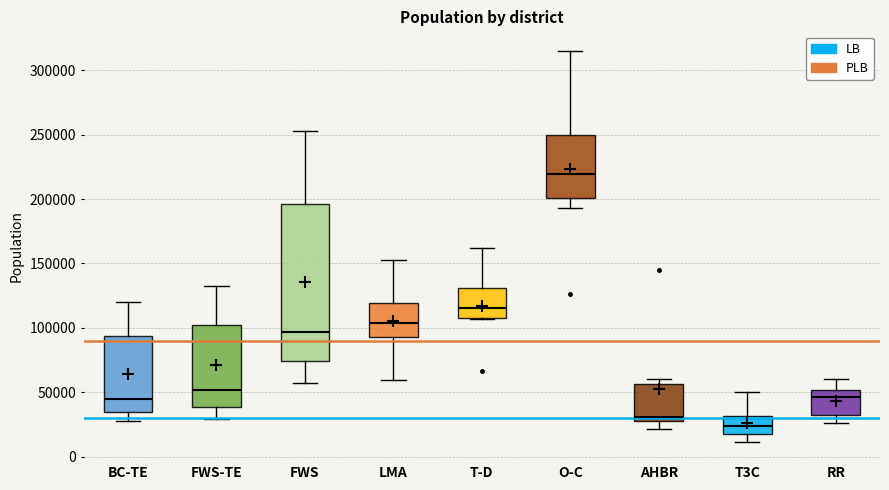

Which box is the tallest, from its lower edge to its upper edge?

FWS